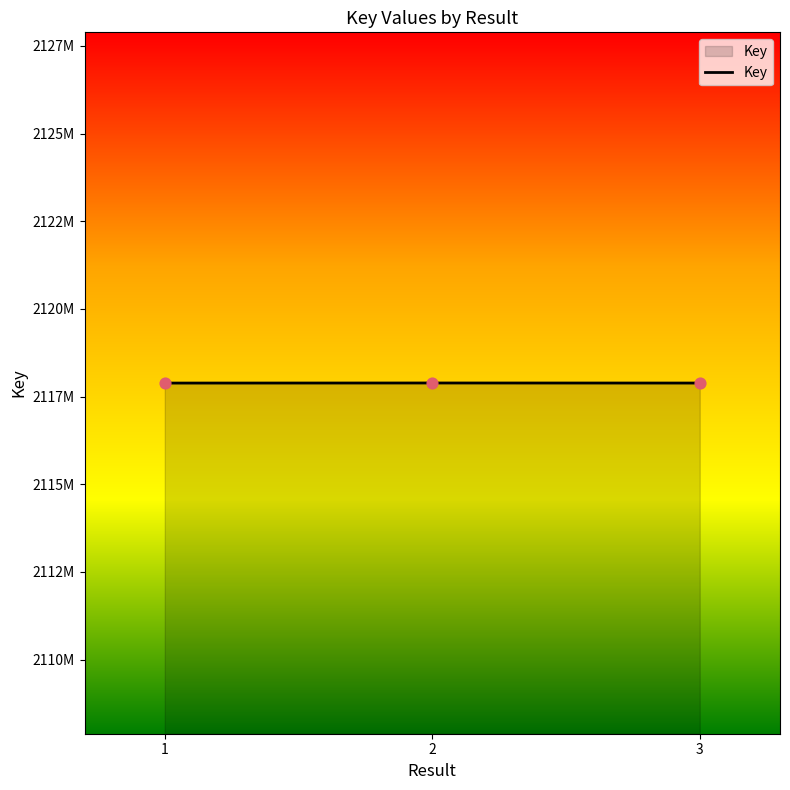

What is the change in value from 1 to 3?

+622